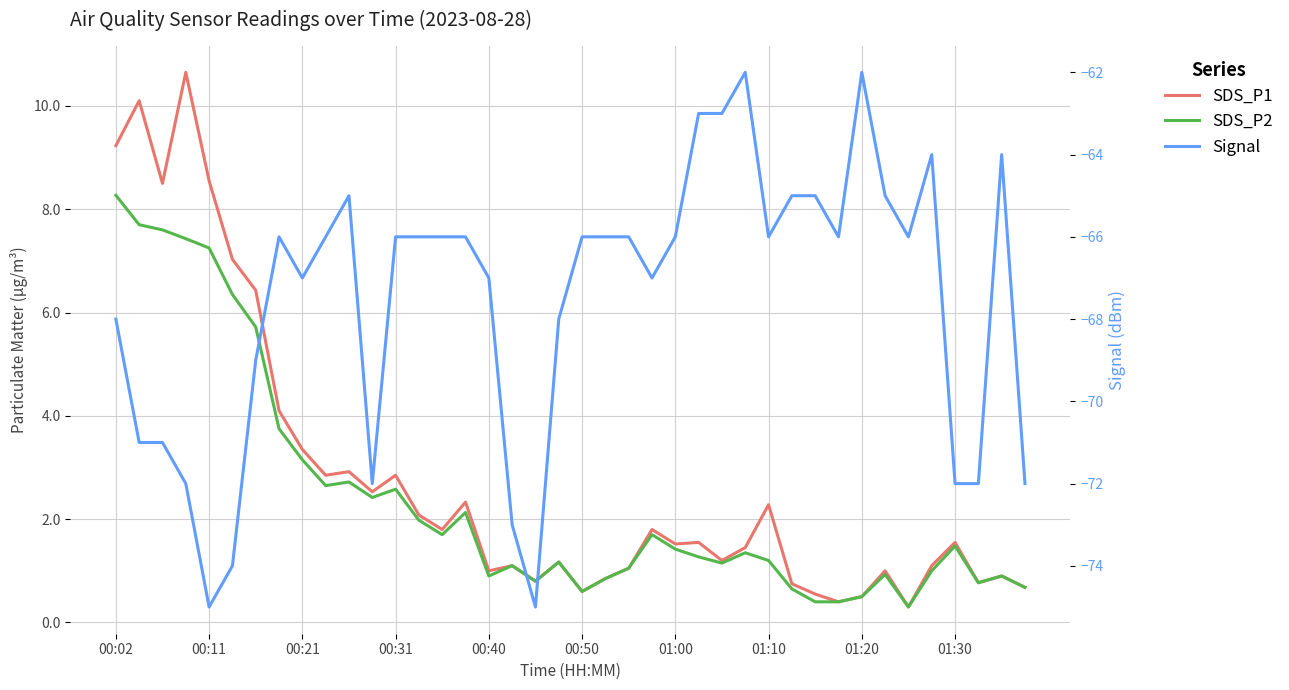

Rank the series by their maximum value, from lowest to highest.

Signal, SDS_P2, SDS_P1